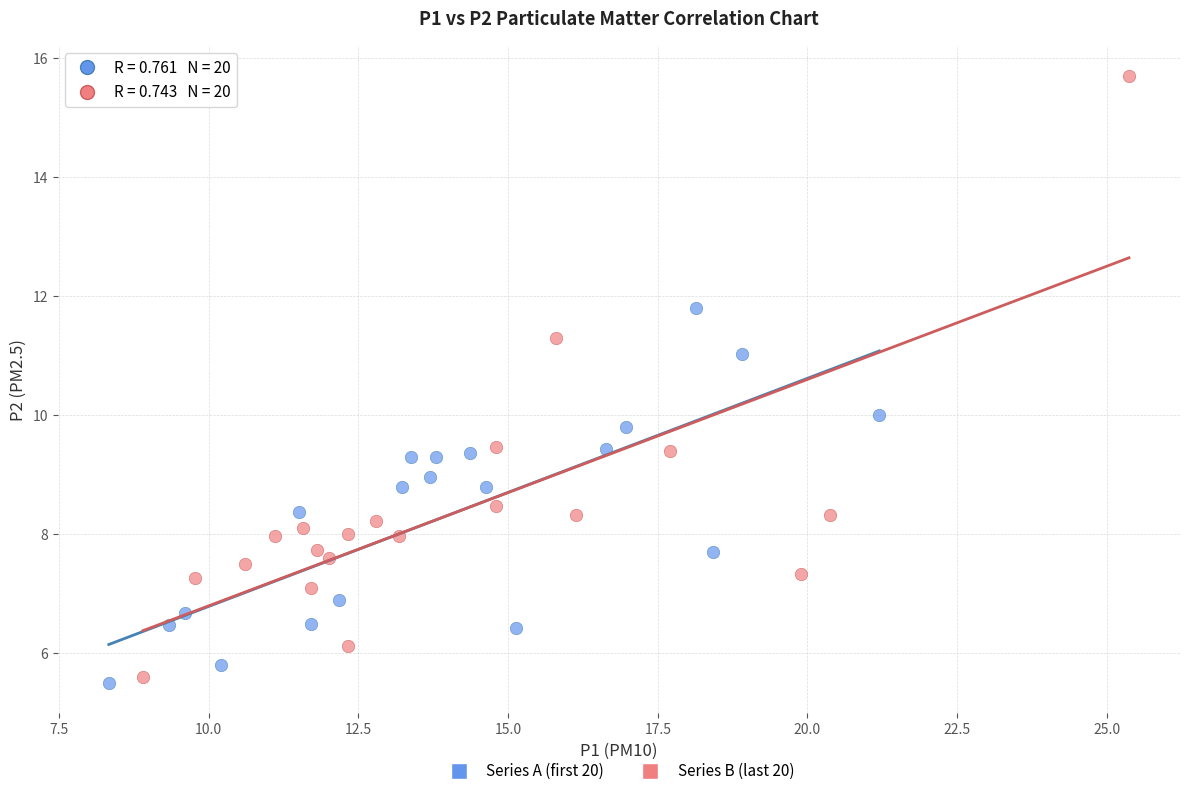

Which series contains the highest Y value?

Series B (last 20)